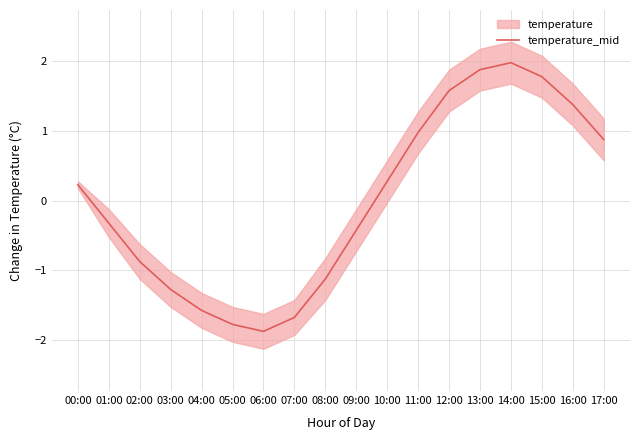

What is the smallest value displayed?

-1.9